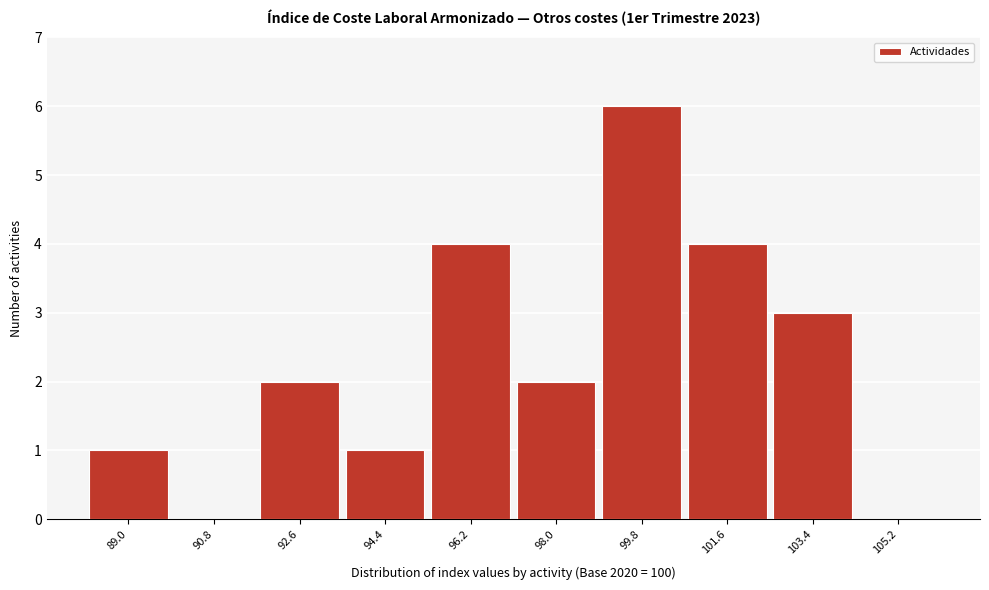

Reading left to right, what are all the values shown in this chart?

89.0=1	90.8=0	92.6=2	94.4=1	96.2=4	98.0=2	99.8=6	101.6=4	103.4=3	105.2=0